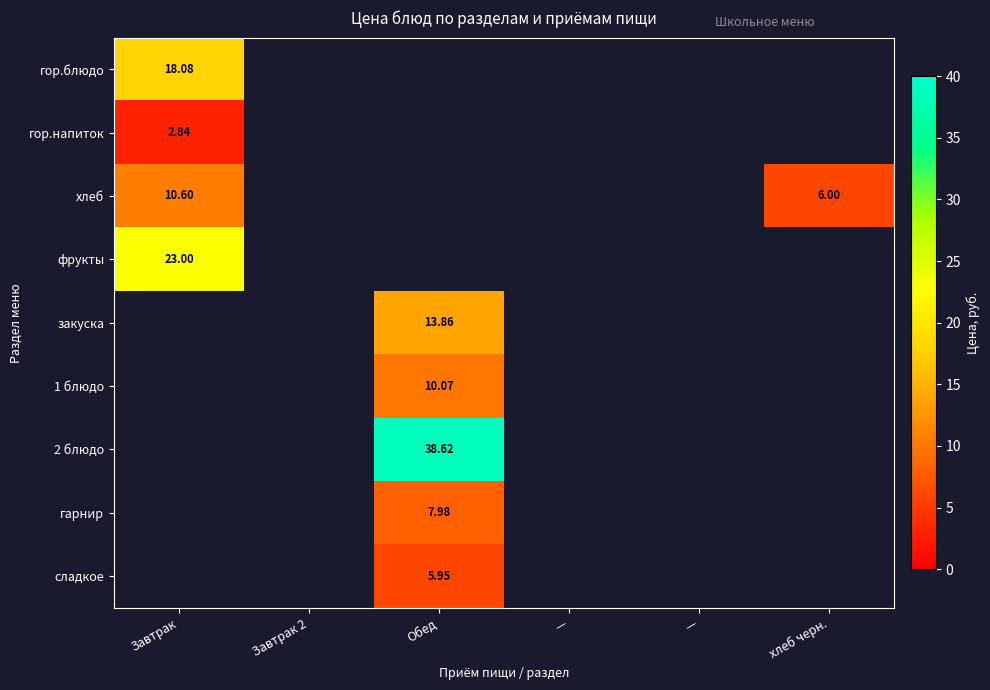

At which category does the chart reach its peak across all series?

Обед